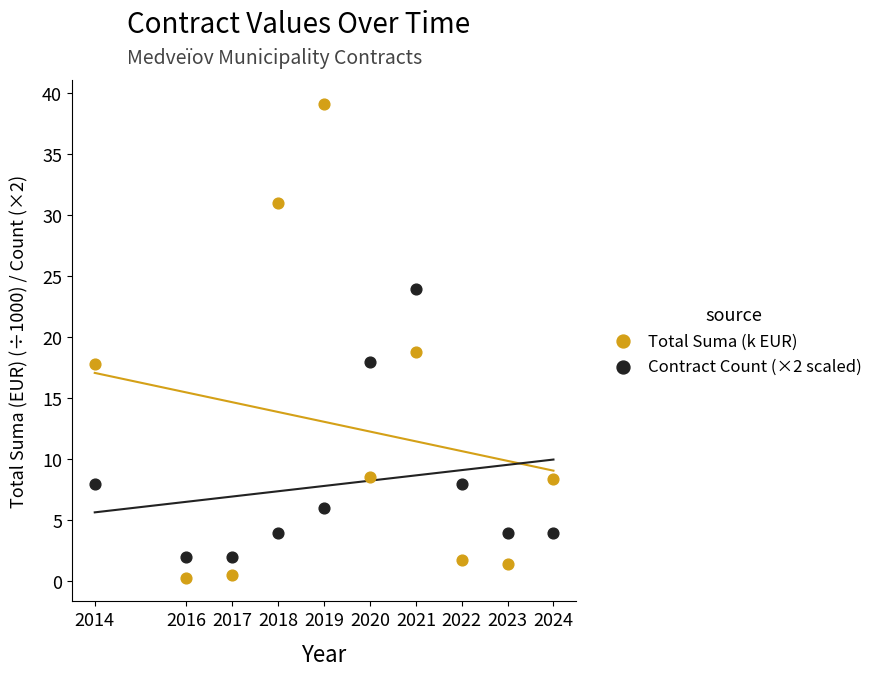

Which series contains the highest Y value?

Total Suma (k EUR)